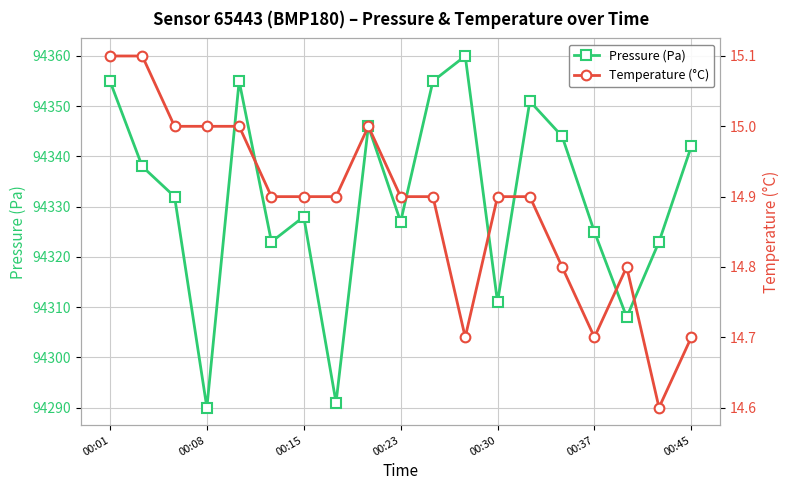

What are all the series names shown in the legend?

Pressure (Pa), Temperature (°C)